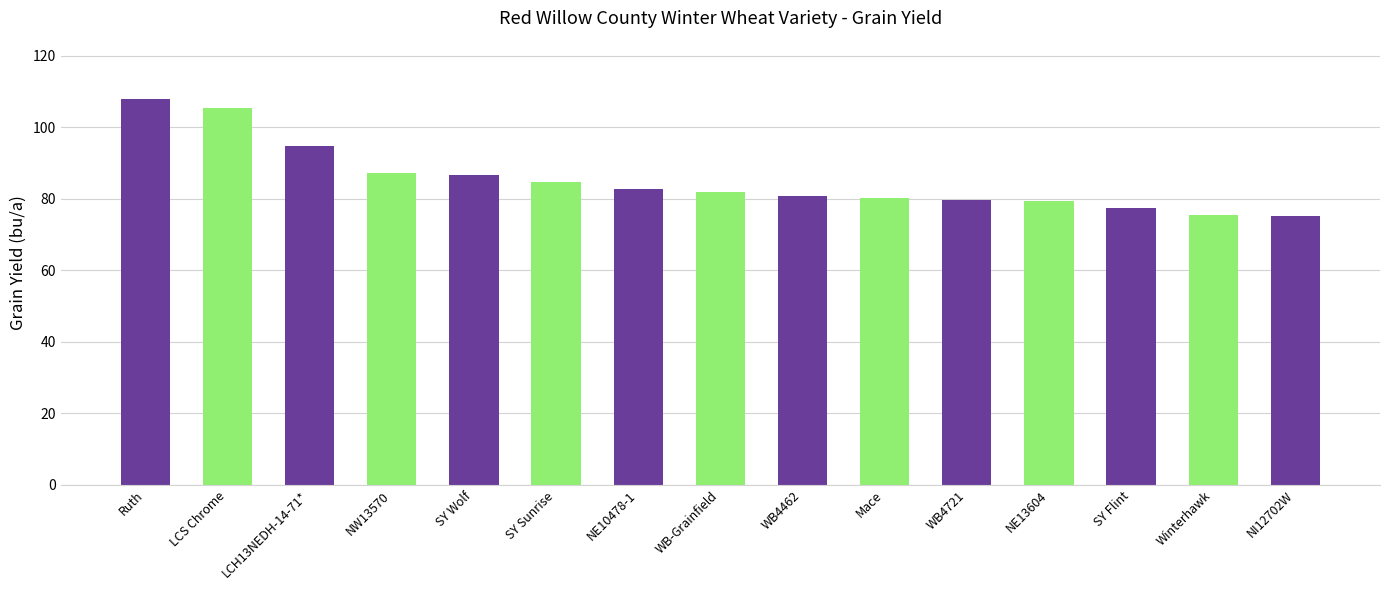

Between NW13570 and Mace, which is larger?

NW13570